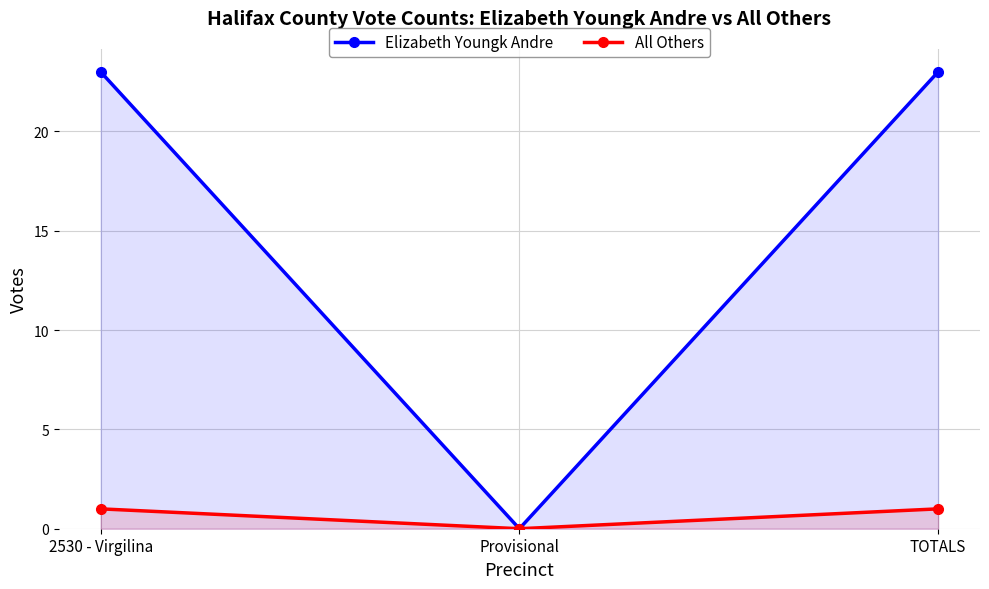

The value of All Others at Provisional is -1. True or false?

False